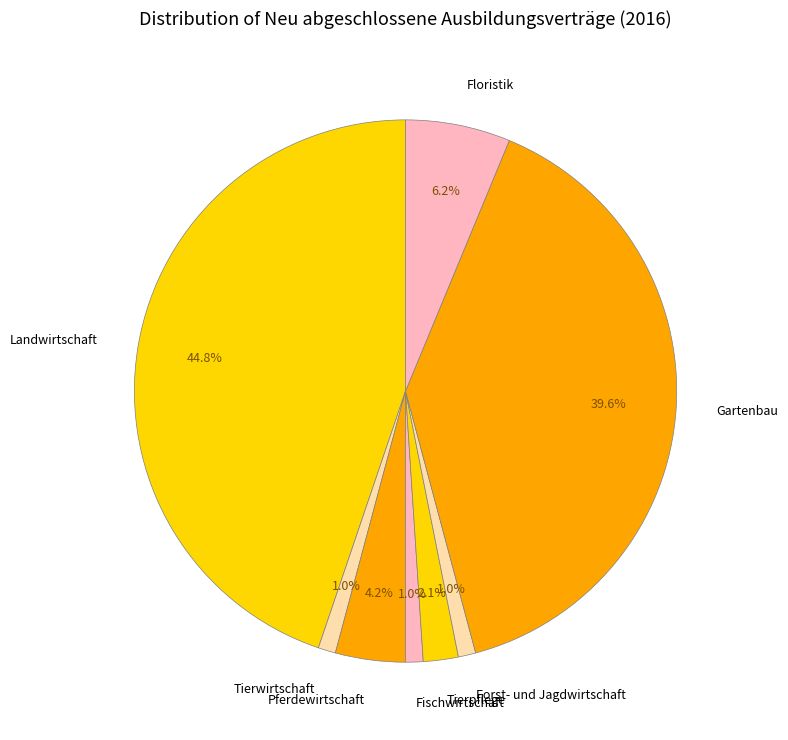

Is the sum of Fischwirtschaft and Floristik greater than half?

No